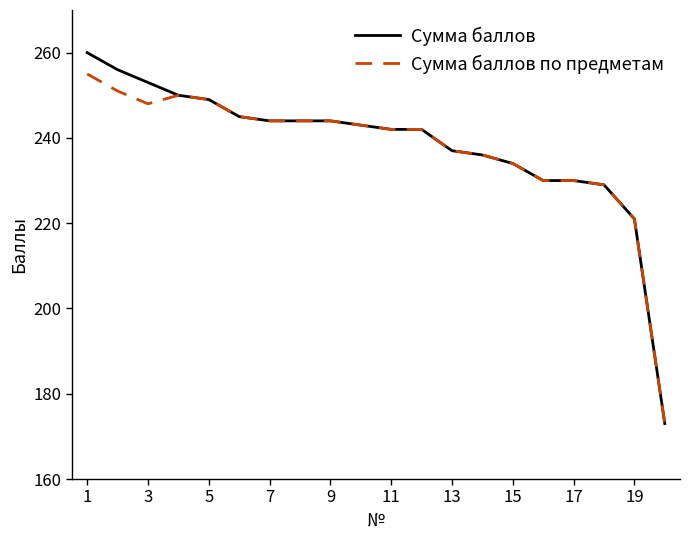

What is the difference between the maximum and minimum values in the Сумма баллов series?

87